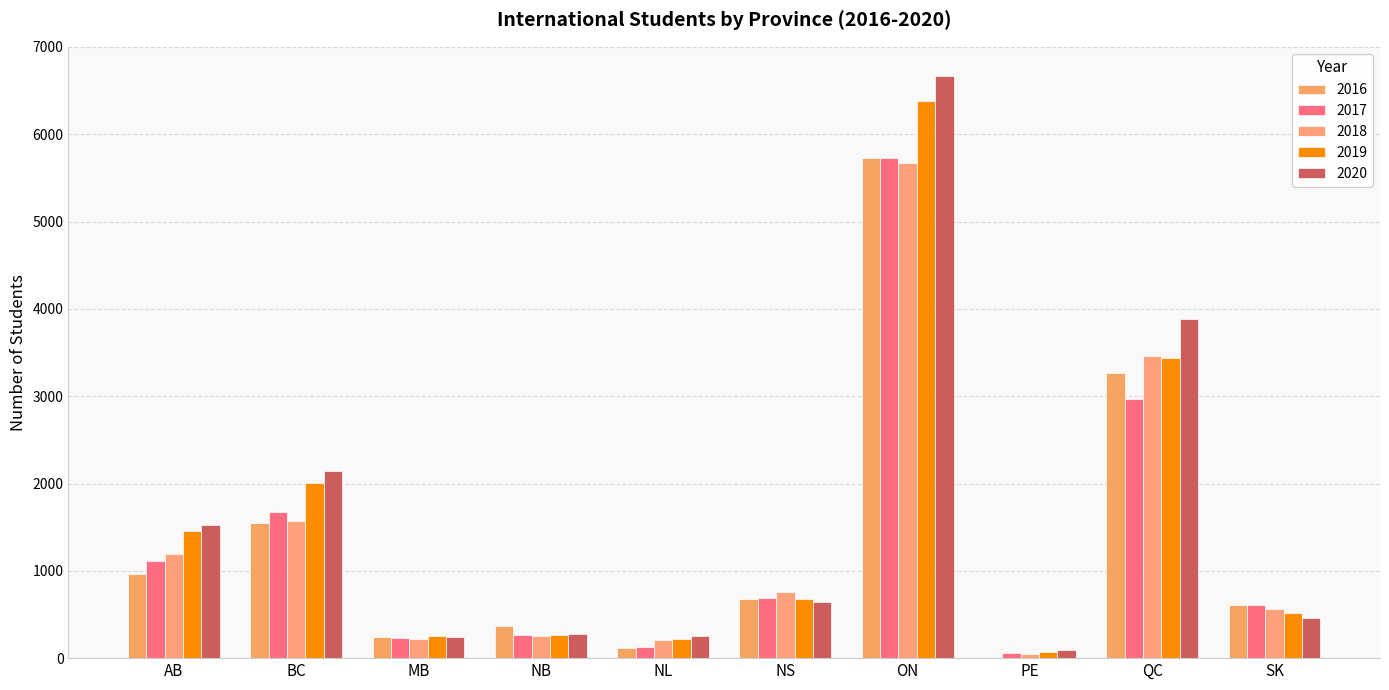

Reading left to right, transcribe all the data shown in this chart.

2016: AB=968.0	BC=1551.0	MB=245.0	NB=370.0	NL=118.0	NS=674.0	ON=5729.0	PE=0.0	QC=3265.0	SK=604.0
2017: AB=1112.0	BC=1675.0	MB=229.0	NB=268.0	NL=131.0	NS=692.0	ON=5729.0	PE=61.0	QC=2973.0	SK=603.0
2018: AB=1187.4	BC=1574.7	MB=222.8	NB=251.2	NL=211.5	NS=754.4	ON=5670.1	PE=51.0	QC=3456.2	SK=561.9
2019: AB=1452.5	BC=2001.7	MB=254.7	NB=268.9	NL=218.0	NS=682.0	ON=6386.0	PE=67.0	QC=3433.8	SK=513.4
2020: AB=1526.5	BC=2144.0	MB=245.8	NB=274.1	NL=252.5	NS=638.7	ON=6668.1	PE=87.6	QC=3888.6	SK=461.9